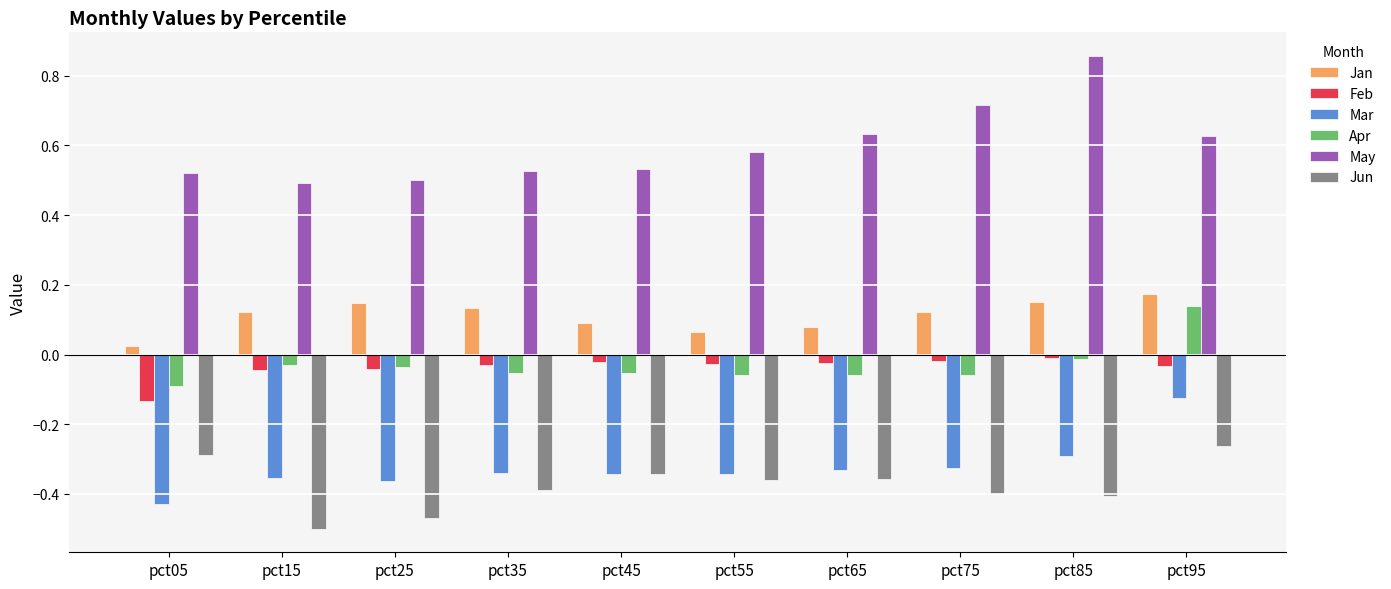

Between pct25 and pct45, which series saw the biggest shift?

Jun